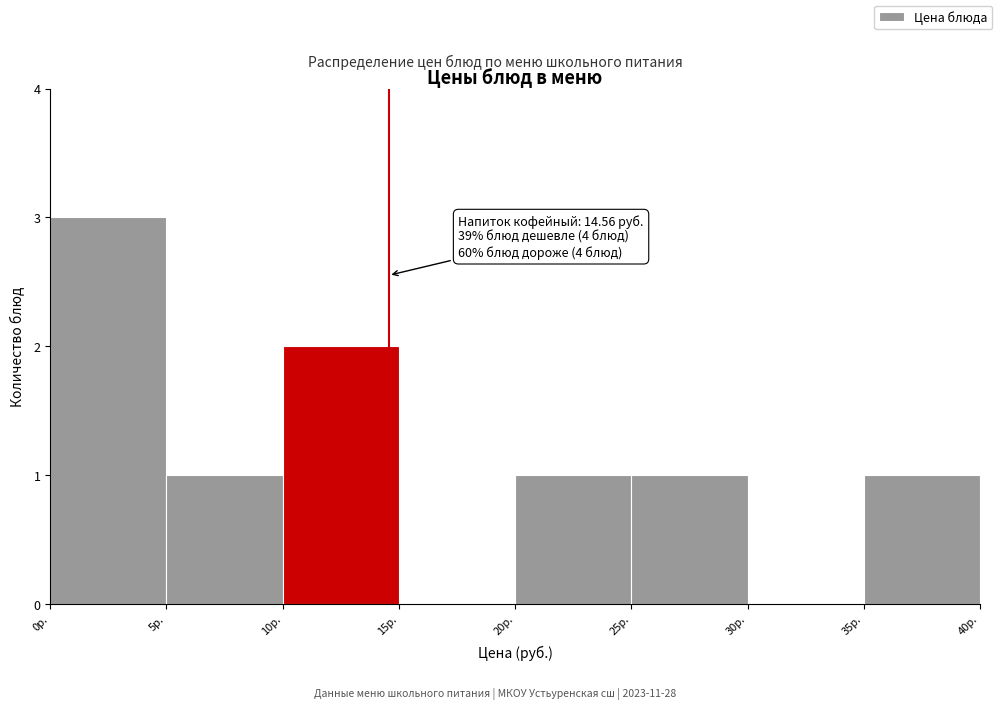

Over which range of the x-axis is the bar tallest?

0 to 5